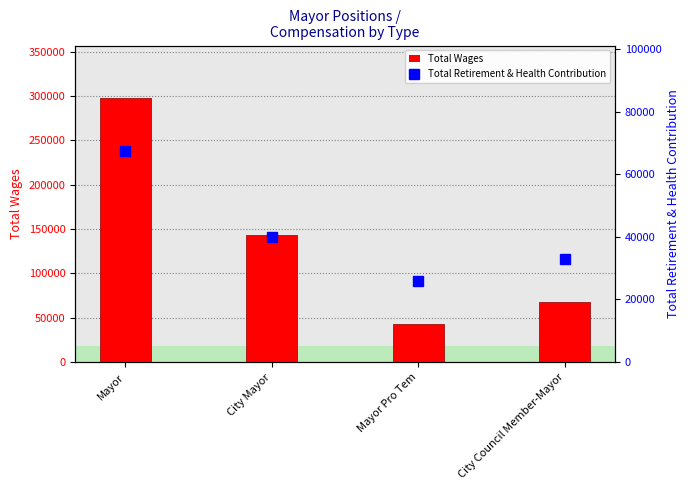

Which series changed the most between Mayor Pro Tem and City Council Member-Mayor?

Total Wages